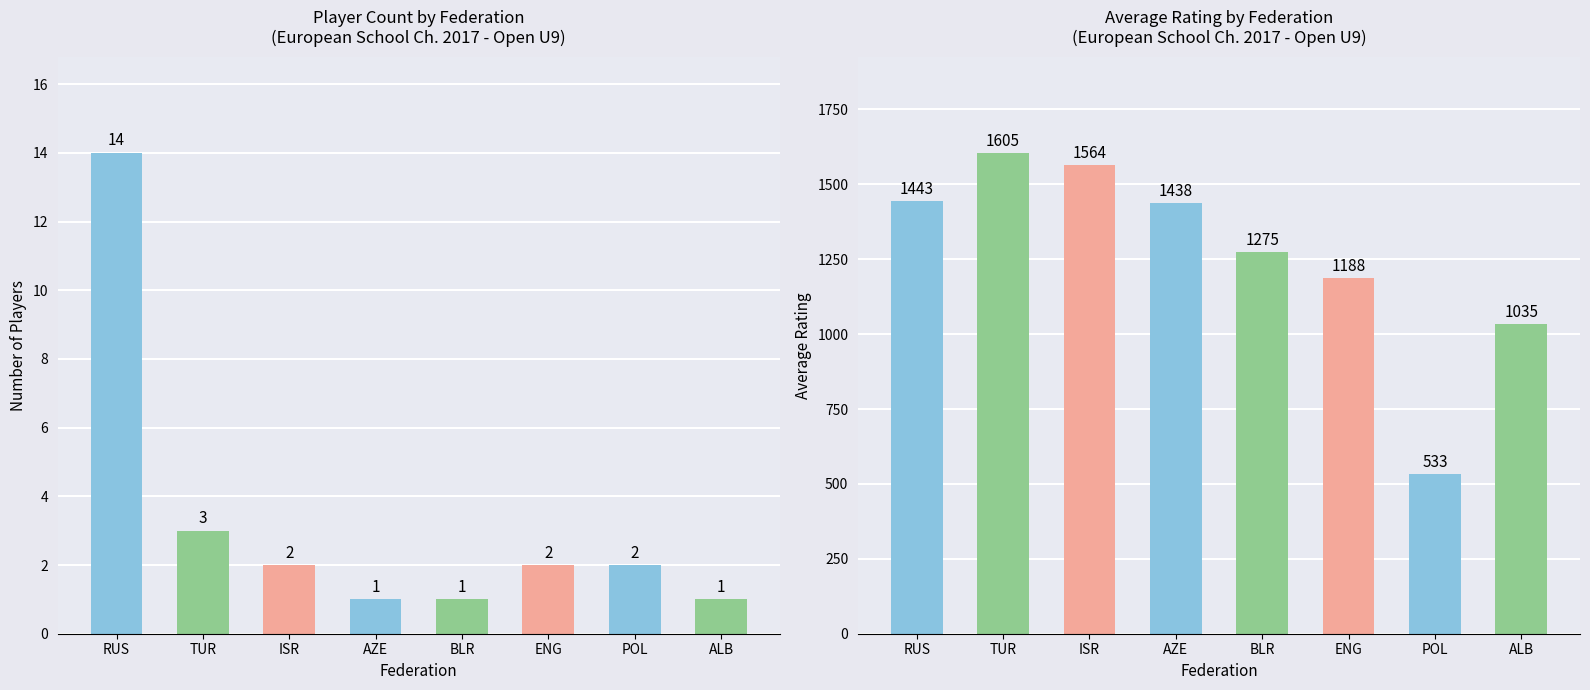

Which category has the highest value across all series?

TUR